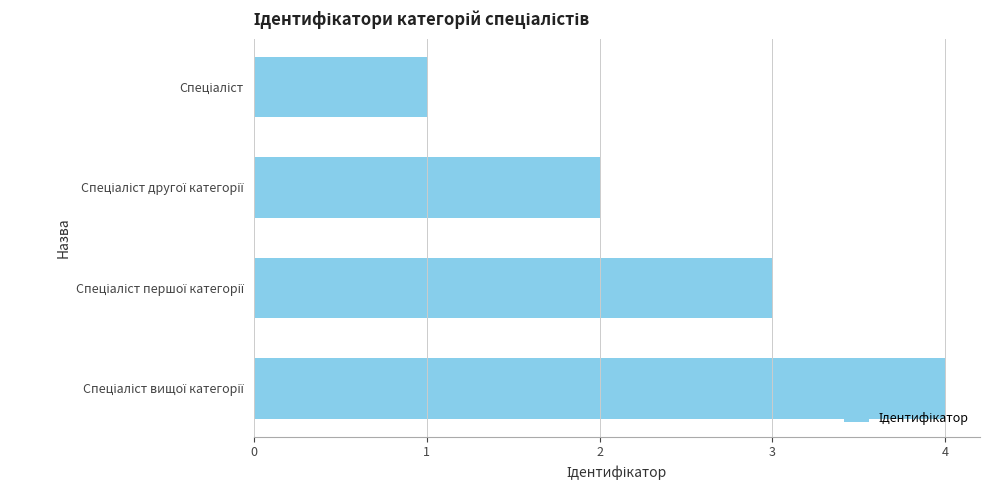

What is the sum of all values?

10